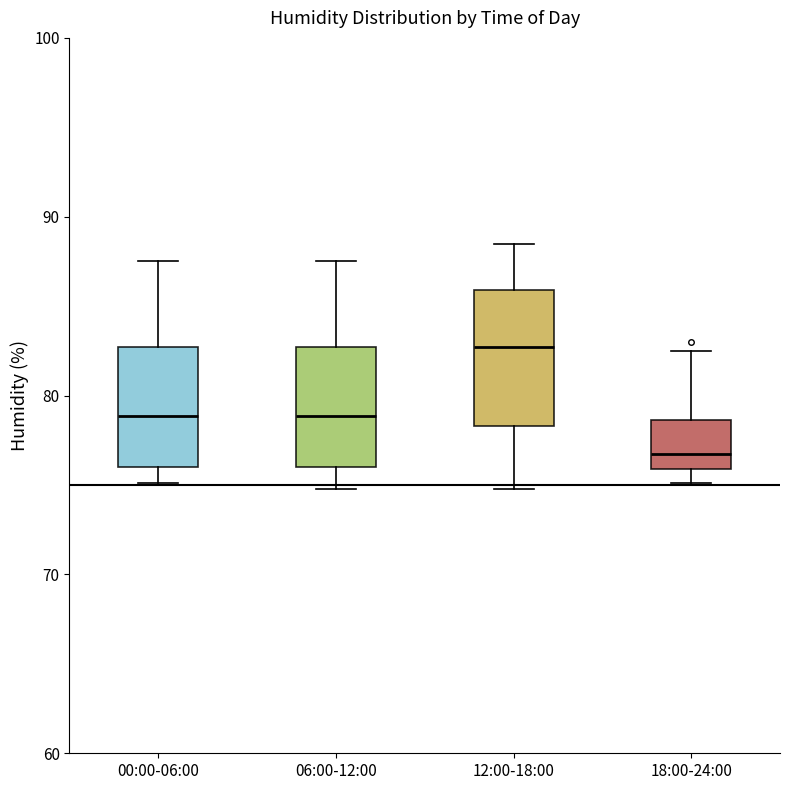

Which box has the lowest median line?

18:00-24:00